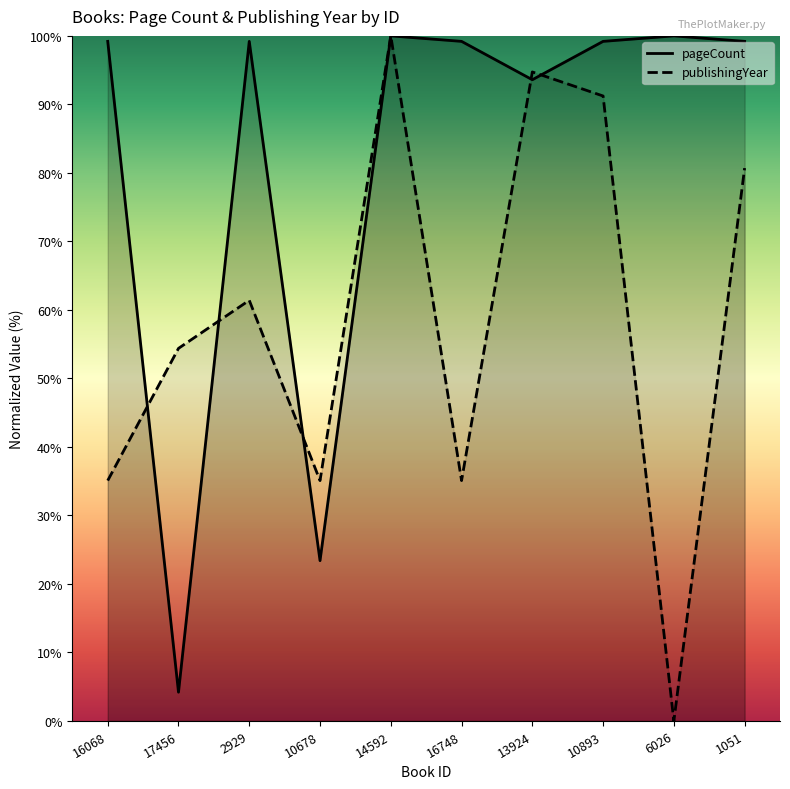

True or false: pageCount has more than 1 points higher than both neighbors.

True